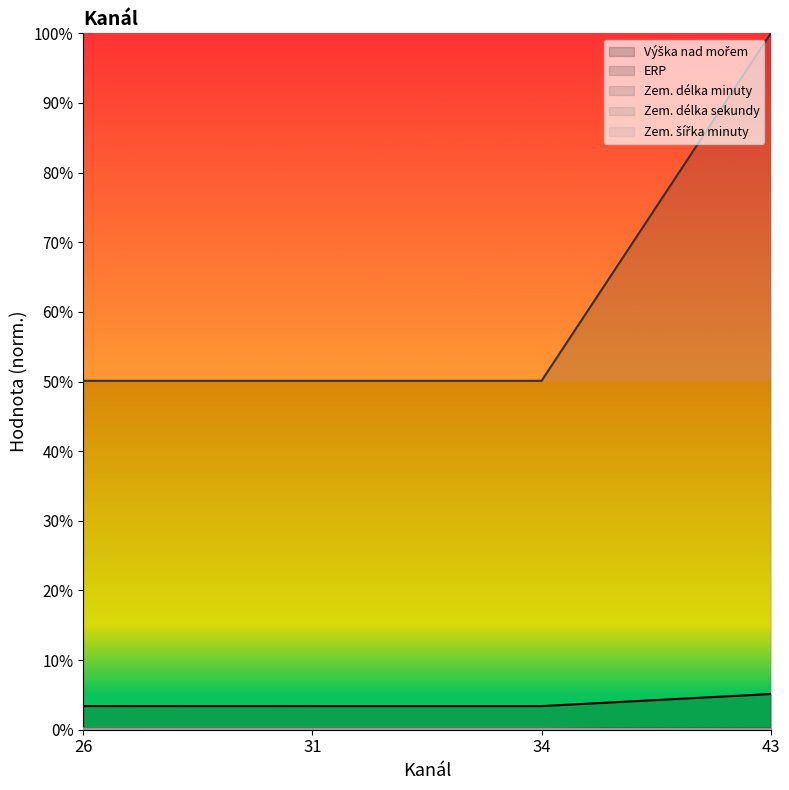

At which category is the sum across all series the highest?

43